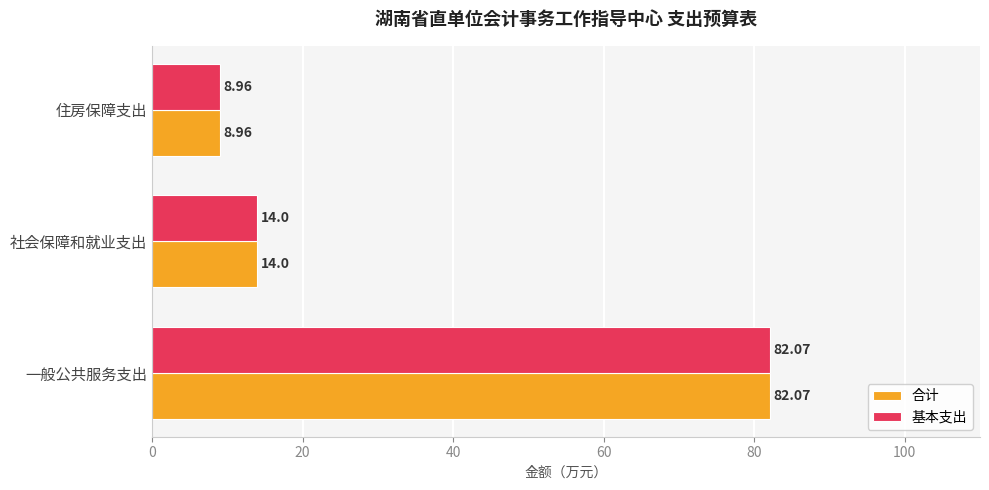

Which category has the lowest value in the 合计 series?

住房保障支出